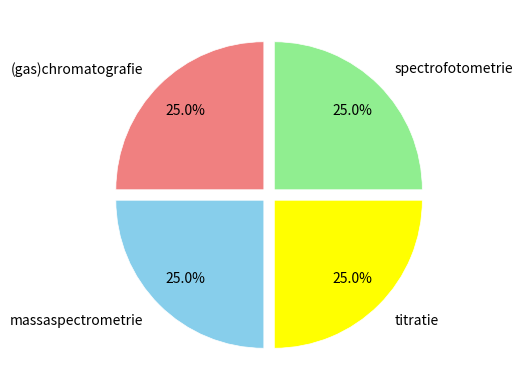

Is there any slice that represents more than half of the pie?

No